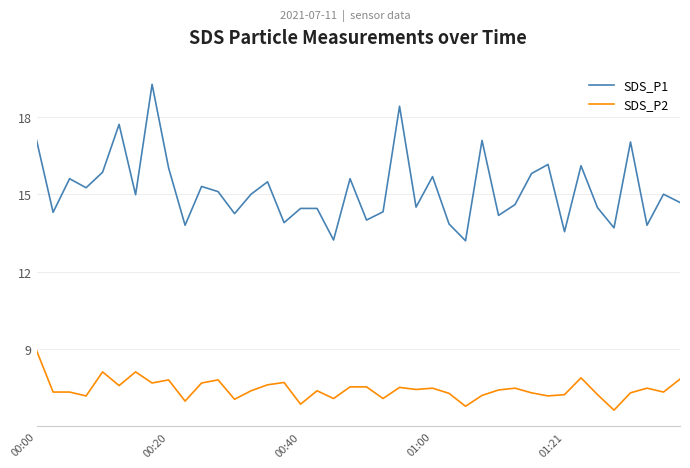

Which series has the largest range (max minus min)?

SDS_P1